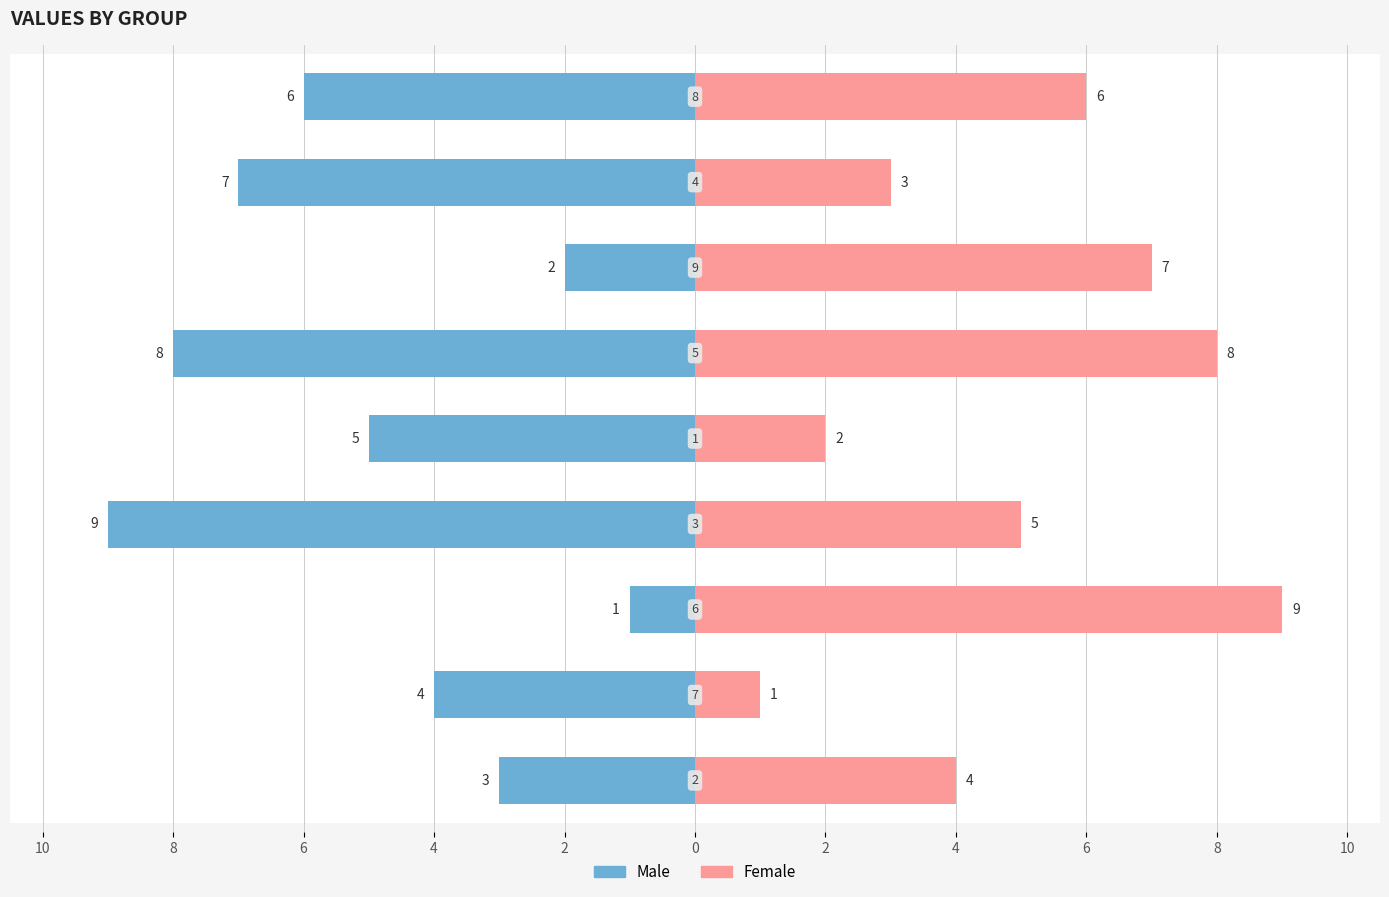

Reading left to right, extract all data points from this chart.

Male: 2=-3	4=-4	6=-1	8=-9	10=-5	0=-8	2=-2	4=-7	6=-6
Female: 2=4	4=1	6=9	8=5	10=2	0=8	2=7	4=3	6=6